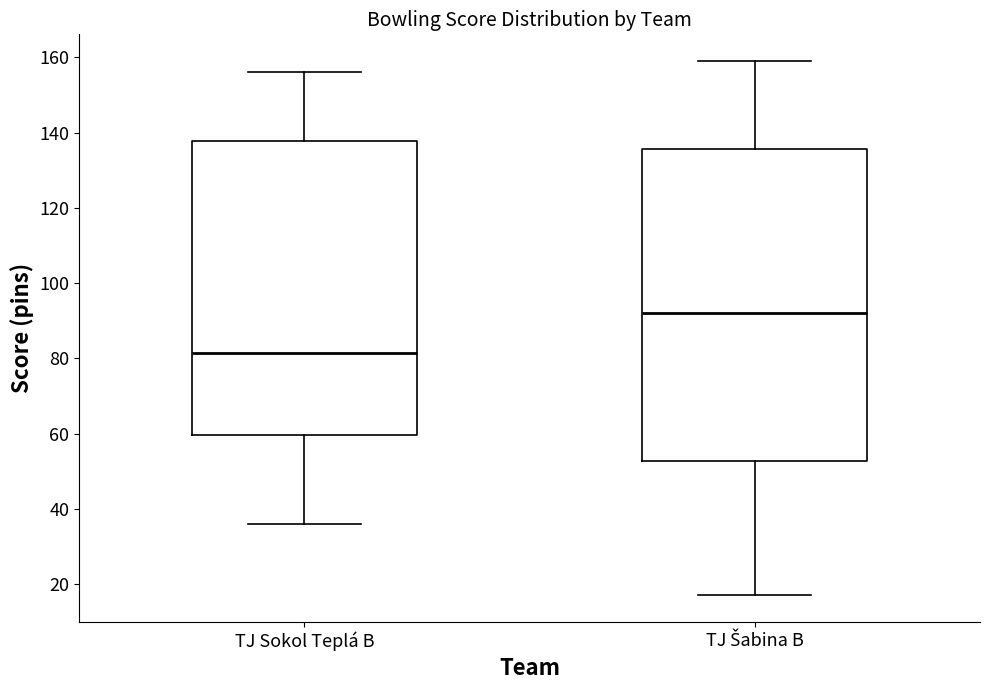

Which box has the lowest median line?

TJ Sokol Teplá B